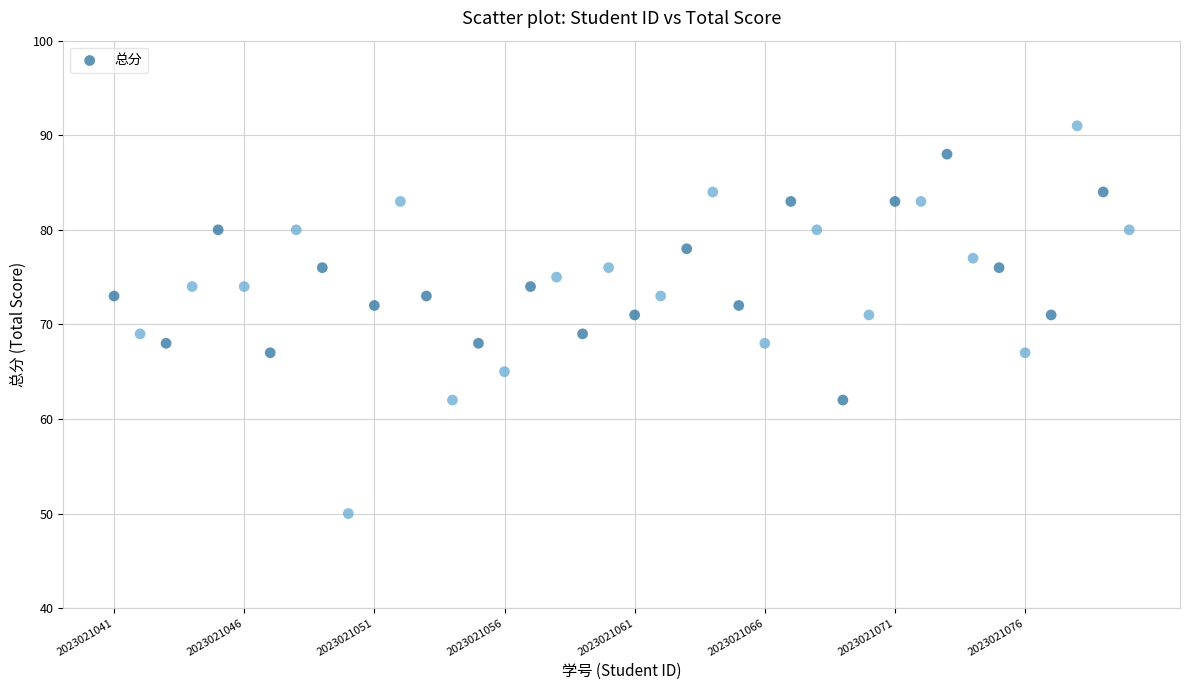

What is the range of X values (max minus min)?

39